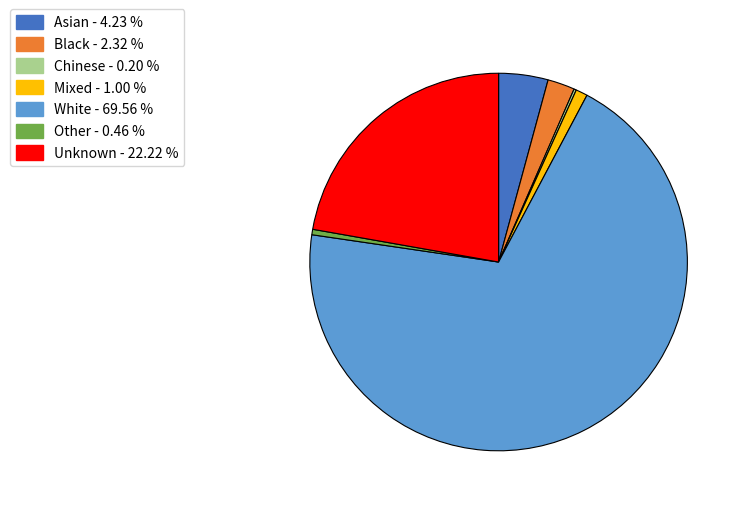

True or false: Mixed accounts for 1% of the total.

True